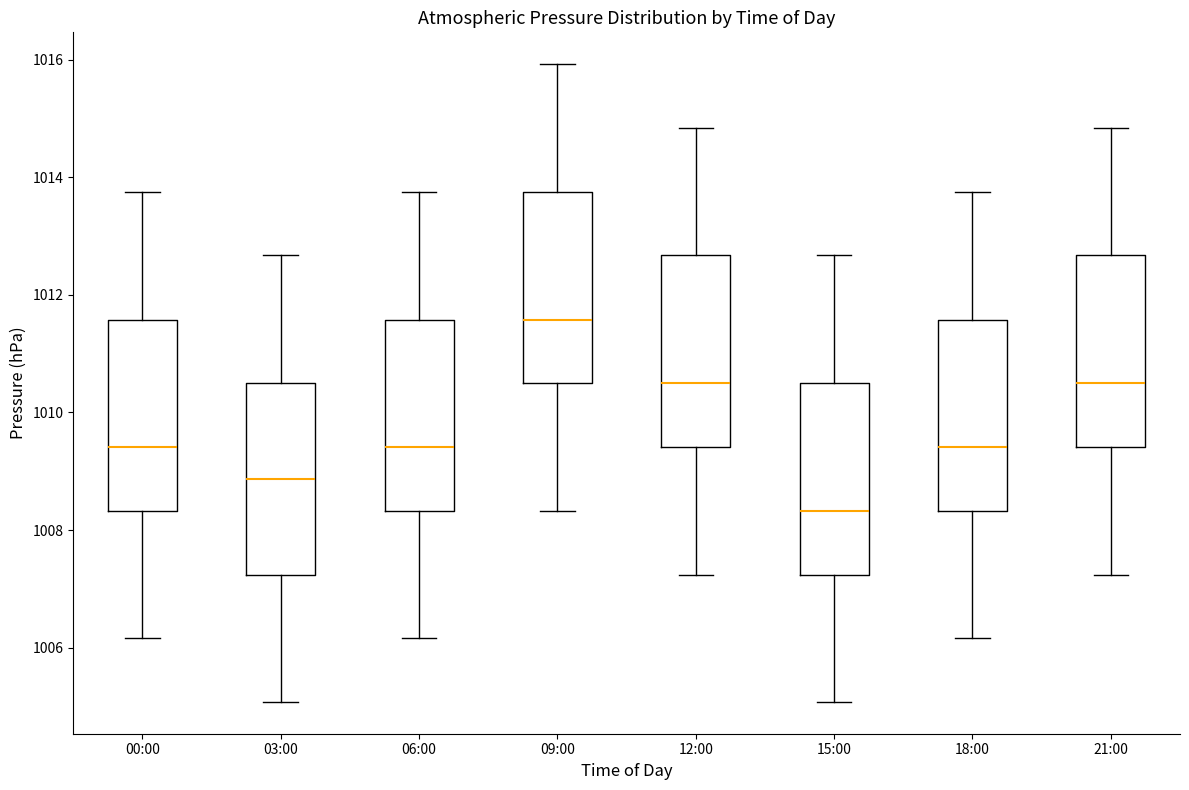

Where does the upper whisker of the box for 12:00 end on the y-axis? The values are not printed on the chart, so give them approximately, as read against the axis.

1014.8